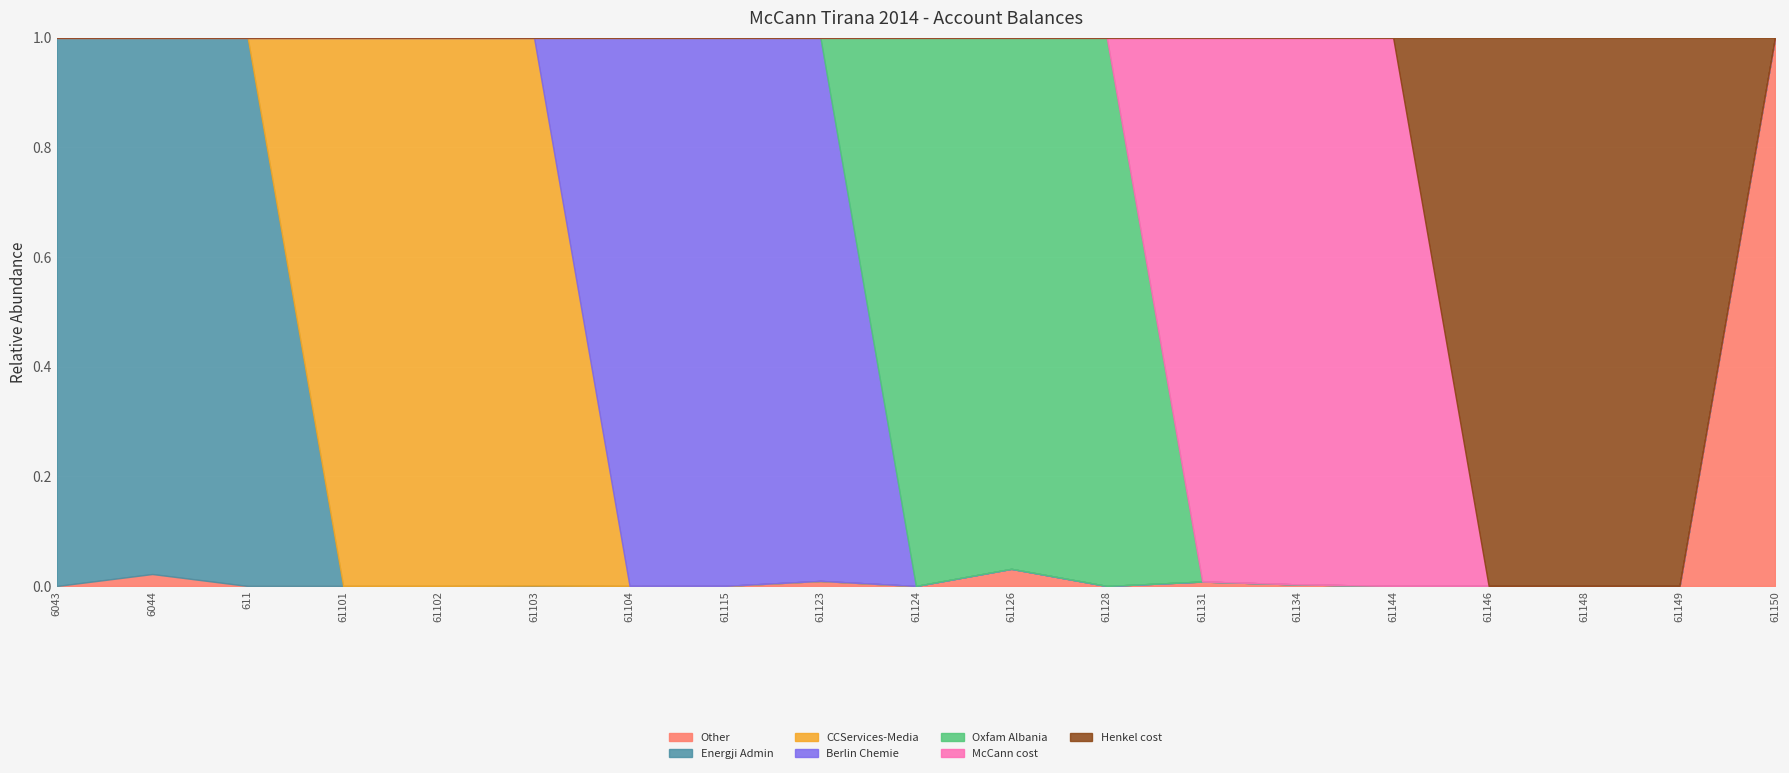

Which category has the highest value in the Other series?

61150